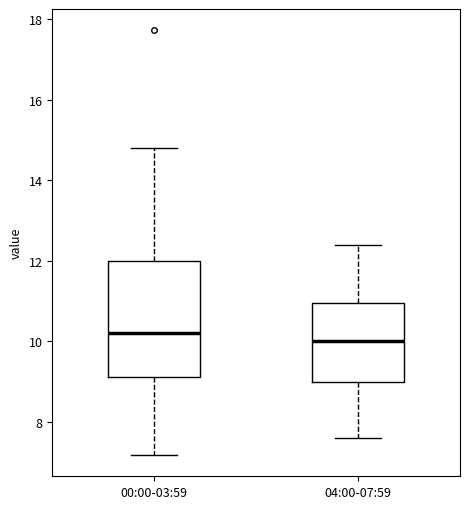

Where does the median line of the box for 00:00-03:59 sit on the y-axis? The values are not printed on the chart, so give them approximately, as read against the axis.

10.2